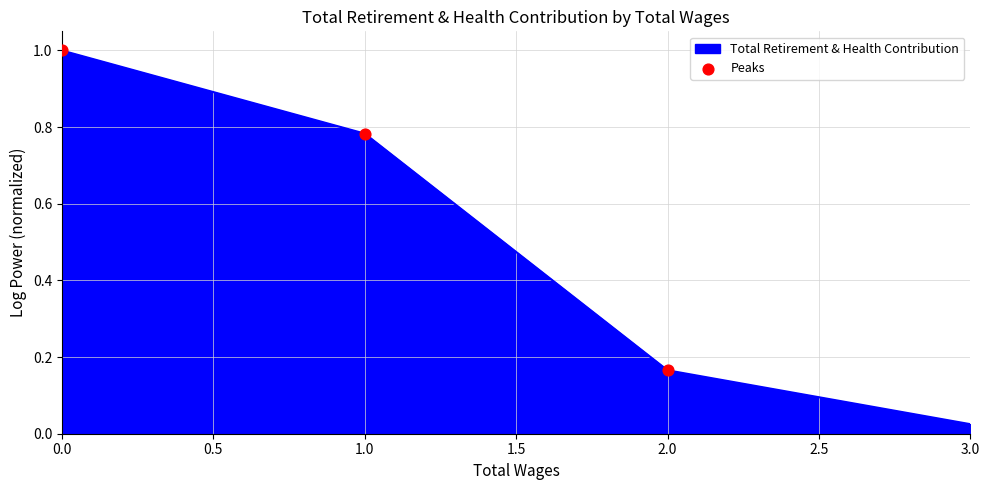

What is the change in value from 1.0 to 3.0?

-0.8